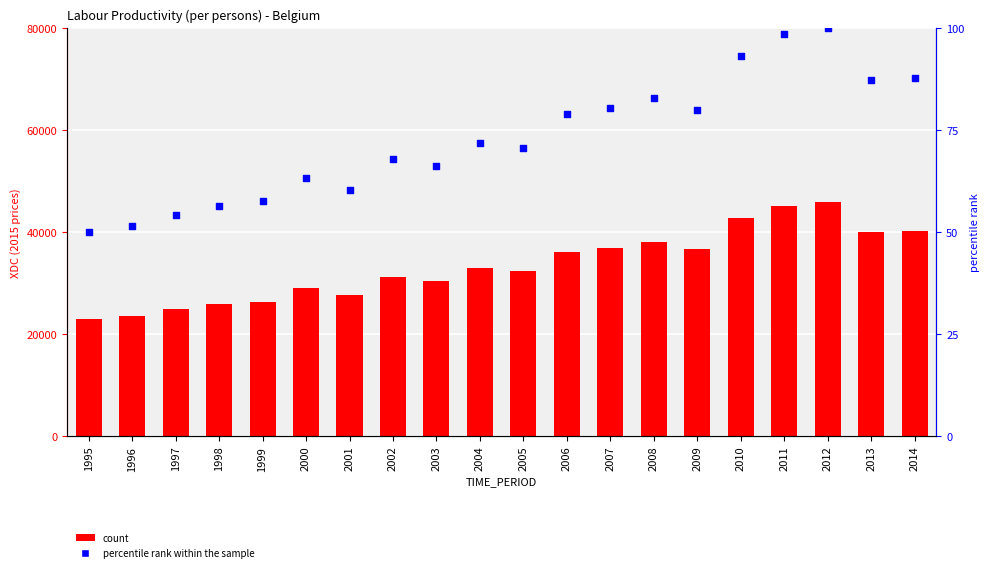

Which series has the widest spread of Y values?

Labour Productivity (per persons)